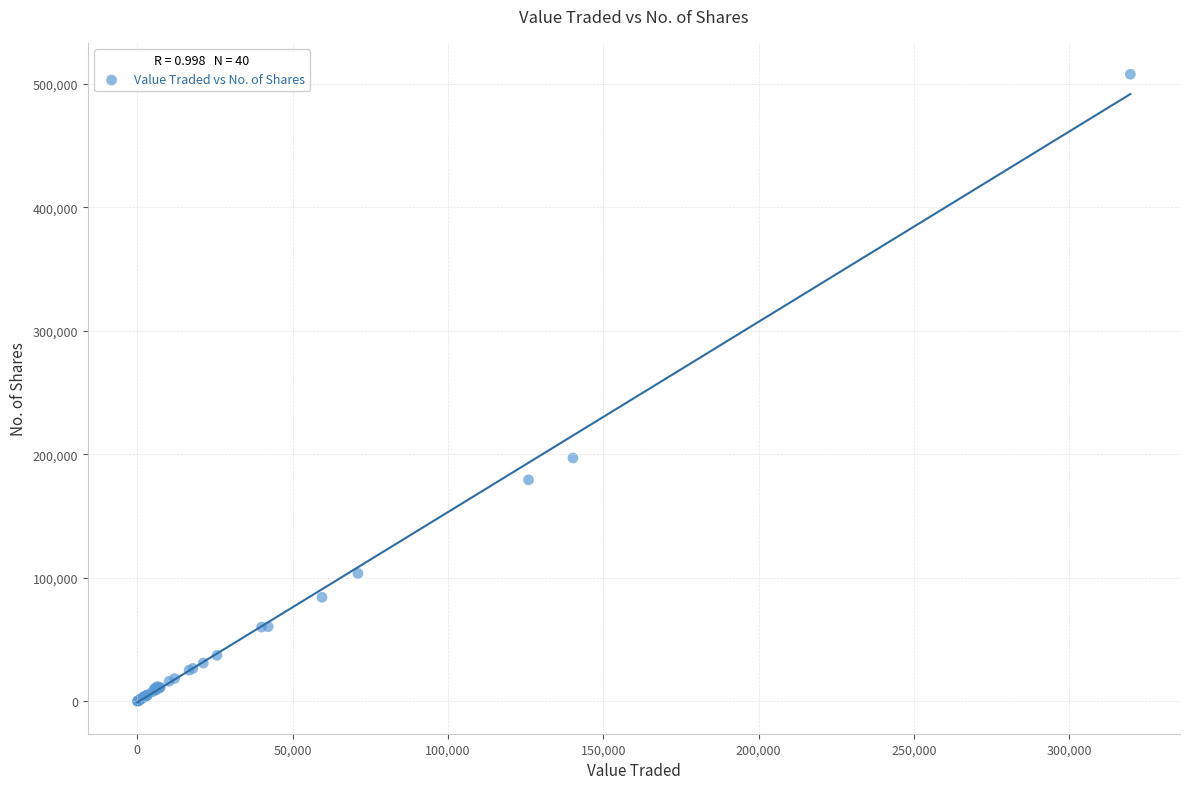

What Y value in the scatter plot is closest to 253990?

197088